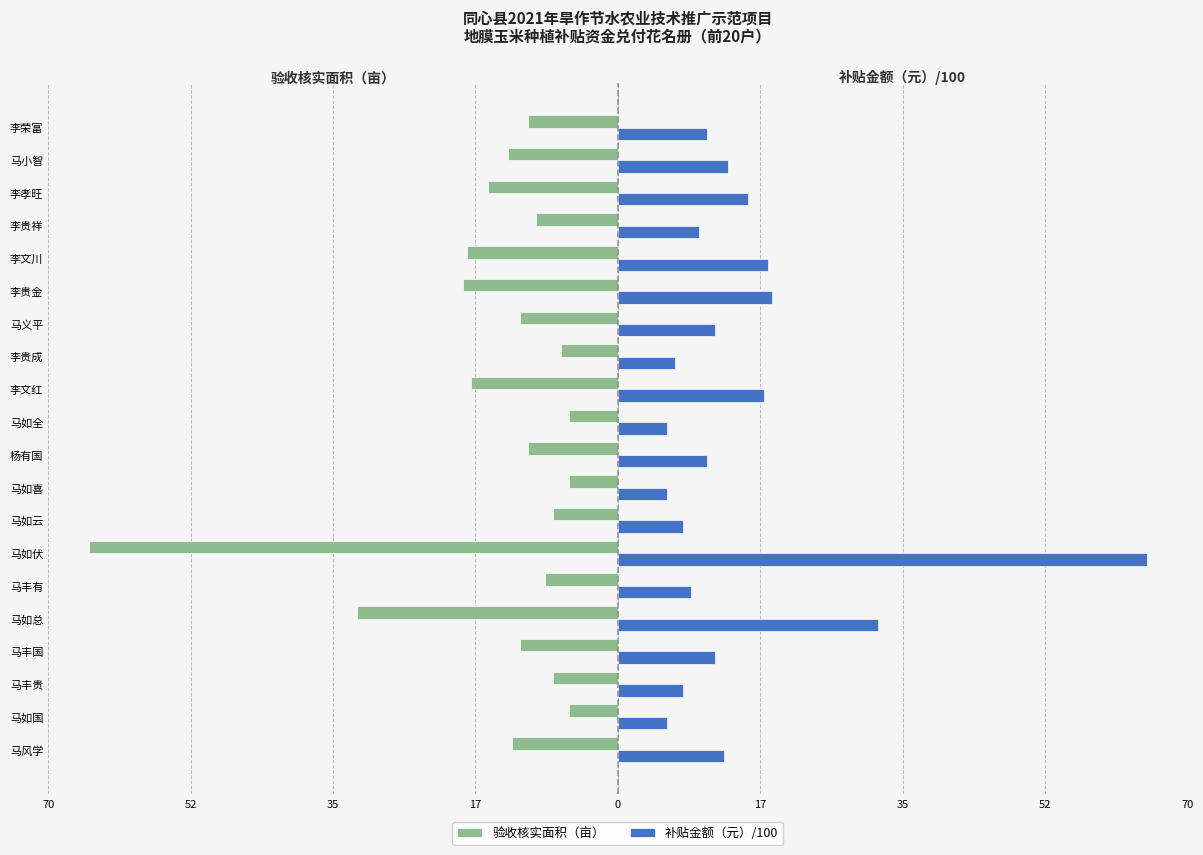

What are all the series names shown in the legend?

验收核实面积（亩）, 补贴金额（元）/100